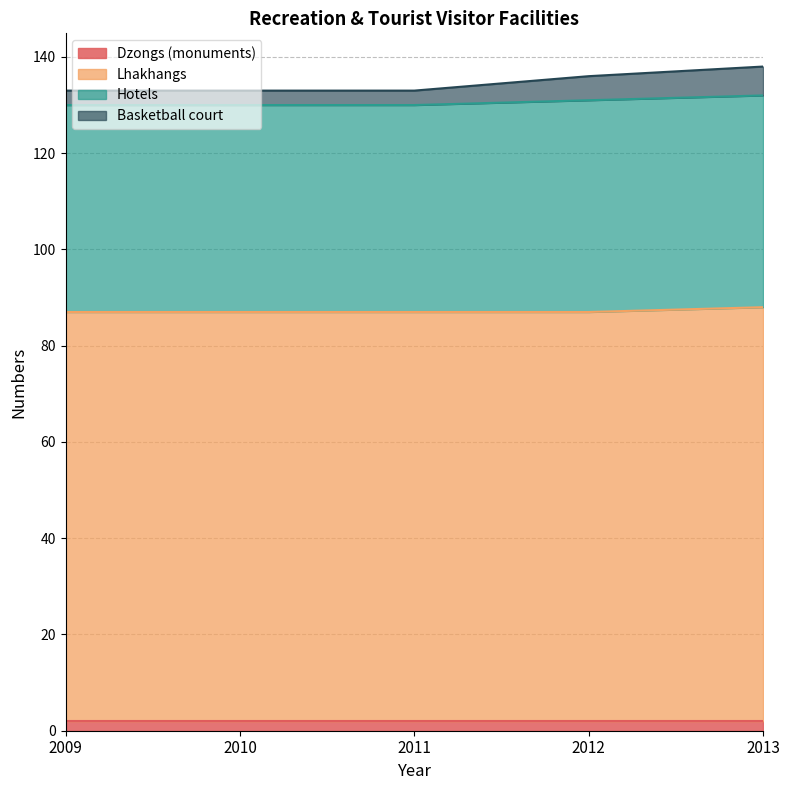

What are all the series names shown in the legend?

Dzongs (monuments), Lhakhangs, Hotels, Basketball court